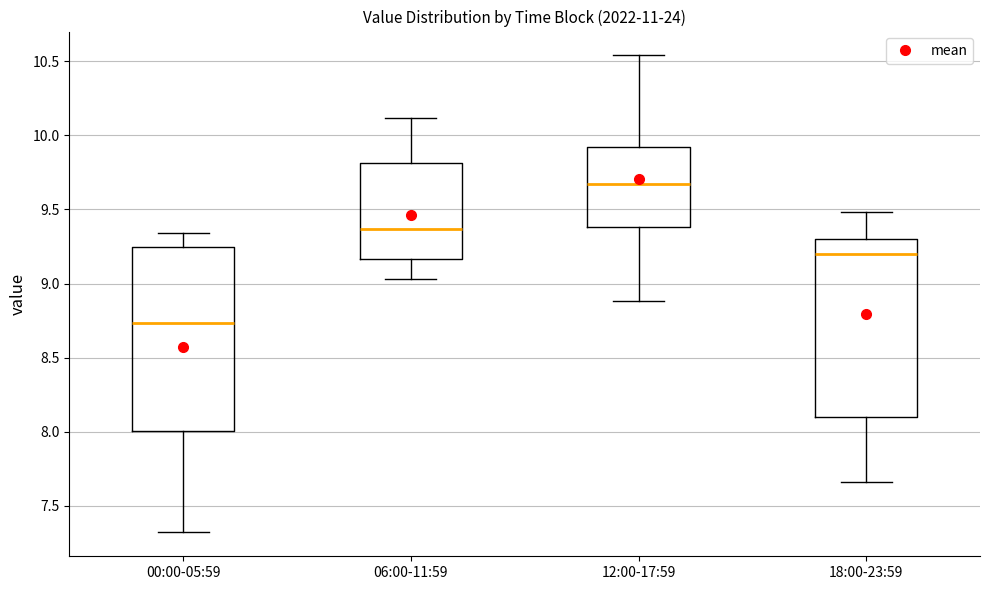

Where is the upper edge of the box for 00:00-05:59 on the y-axis? The values are not printed on the chart, so give them approximately, as read against the axis.

9.25